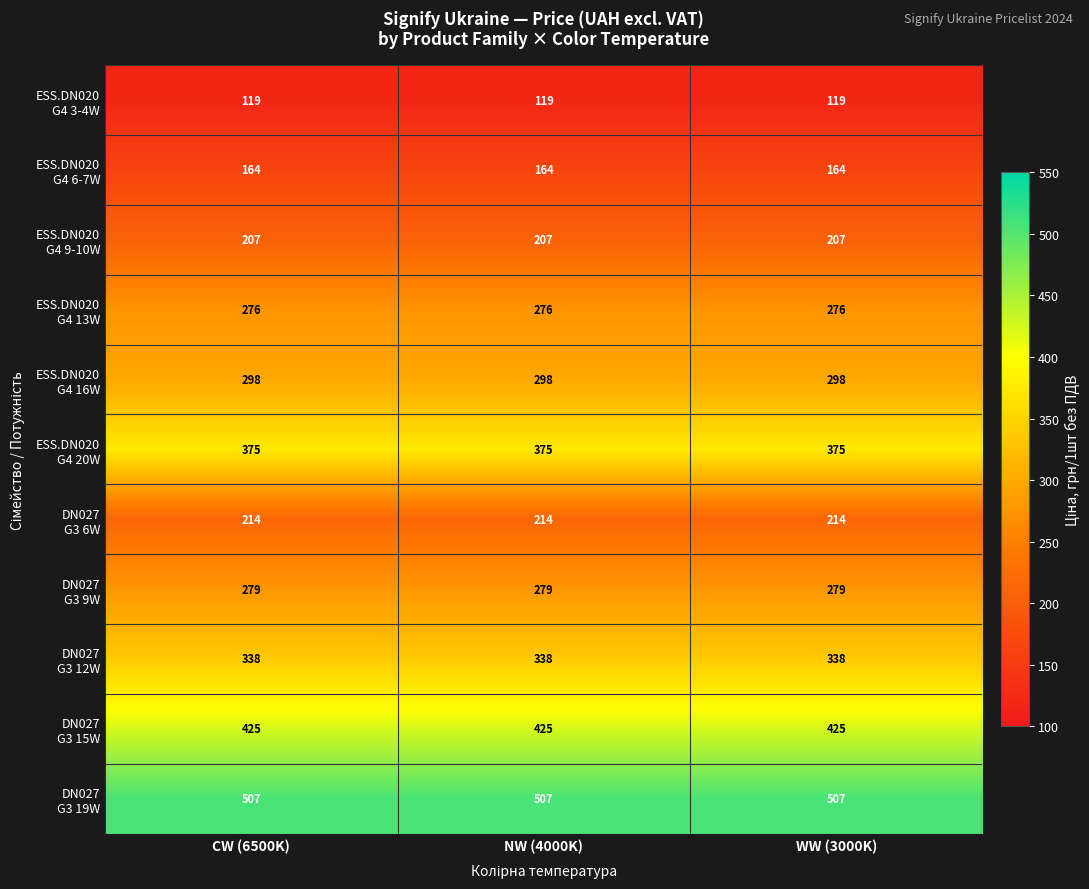

What is the smallest value displayed?

119